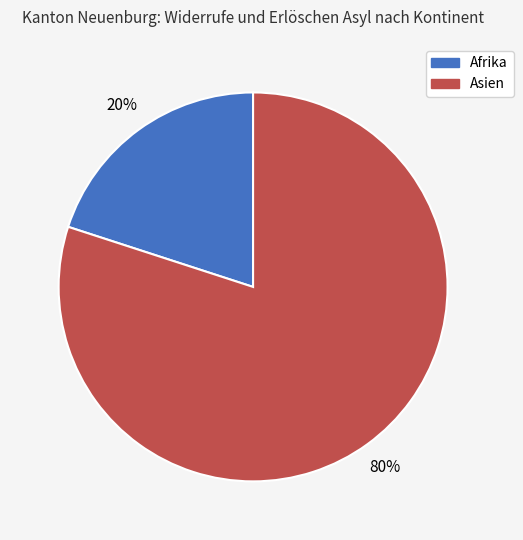

To the nearest percent, what is the difference between the largest and smallest slice percentages?

60%